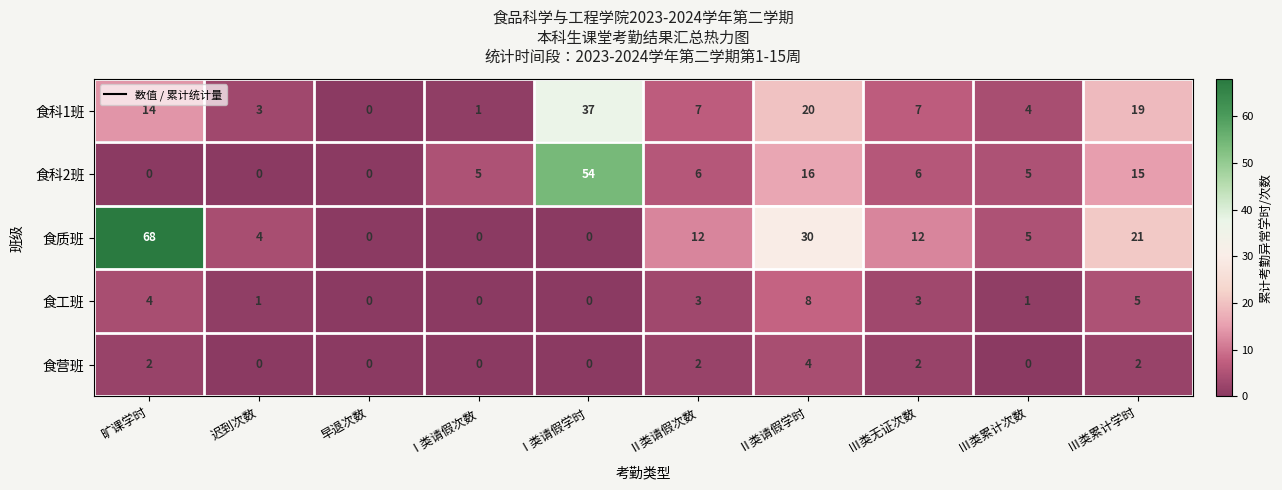

Count the 食营班 values in the range 0 to 2.

9